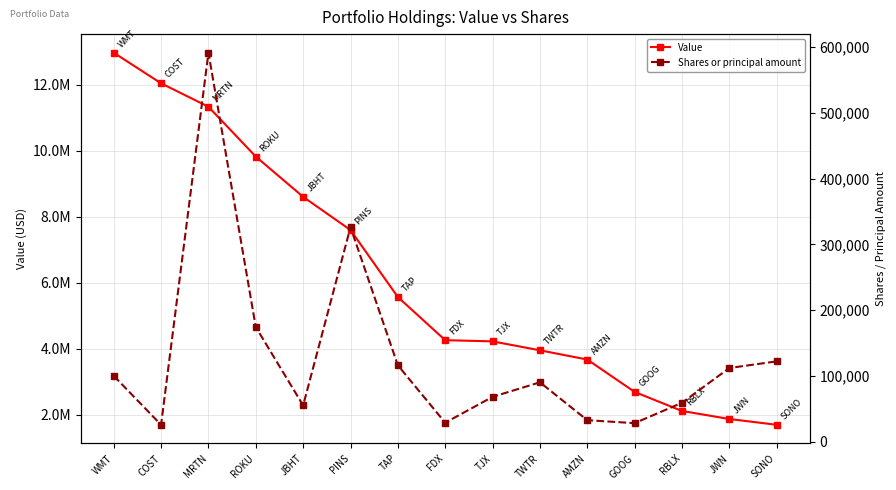

What is the average value of the Shares or principal amount series?

128566